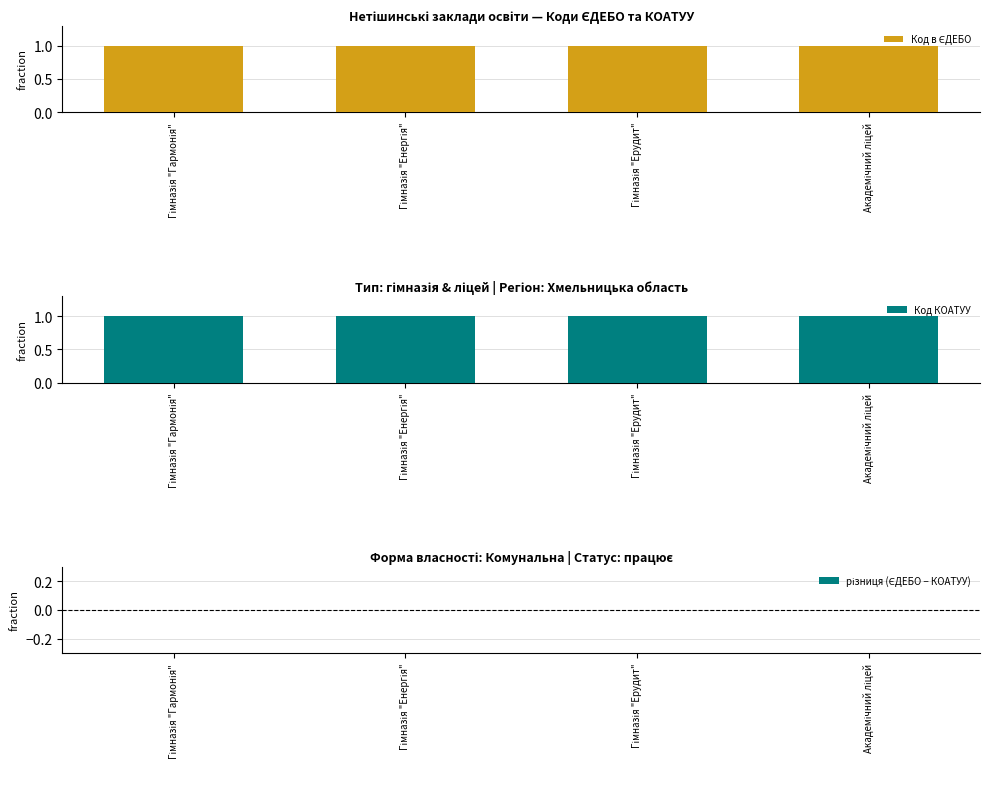

Rank the series at Гімназія "Гармонія" from lowest to highest value.

різниця (ЄДЕБО − КОАТУУ), Код в ЄДЕБО, Код КОАТУУ